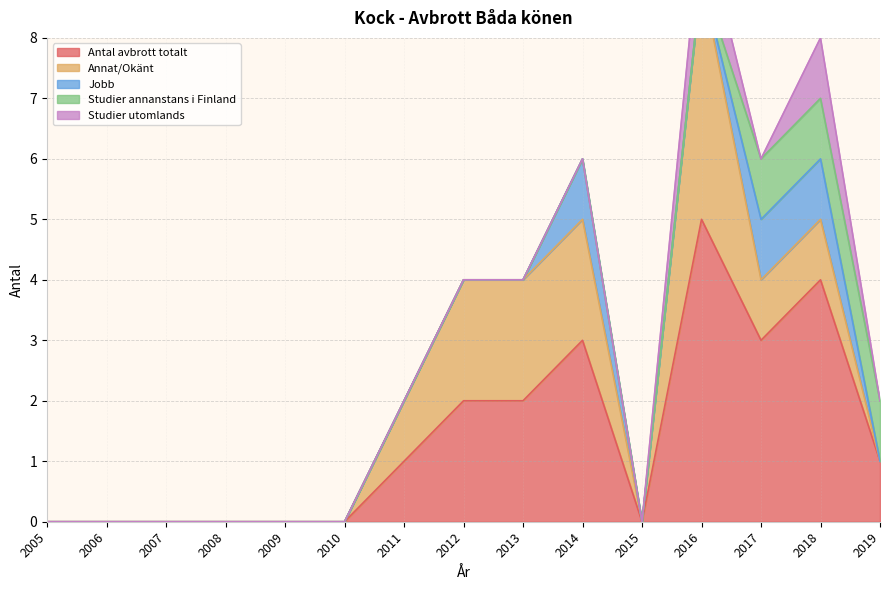

What is the difference between the maximum and minimum values in the Antal avbrott totalt series?

5